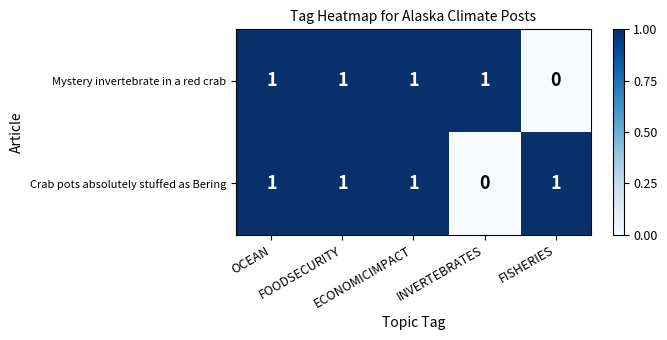

At how many categories does at least one series exceed 0?

5